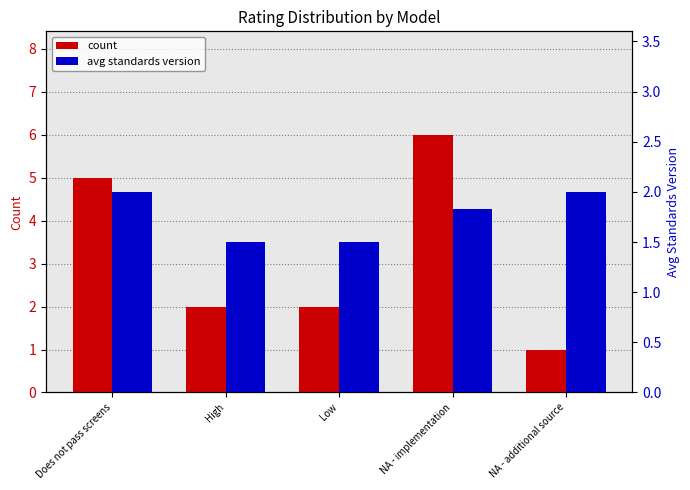

How many data points in count are less than 2?

1